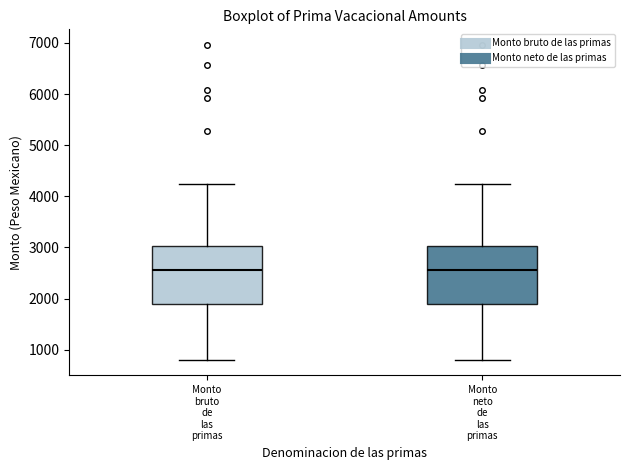

Where does the median line of the box for Monto bruto de las primas sit on the y-axis? The values are not printed on the chart, so give them approximately, as read against the axis.

2500